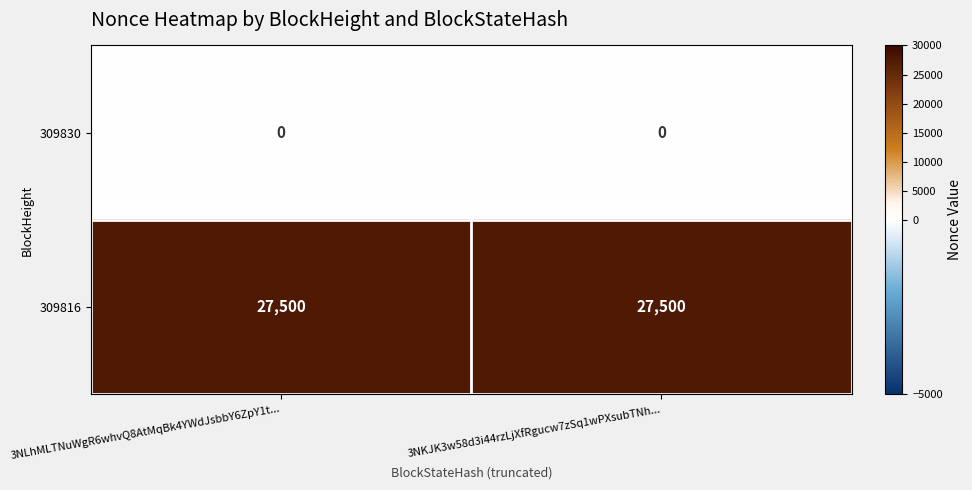

How many categories are shown in the chart?

2